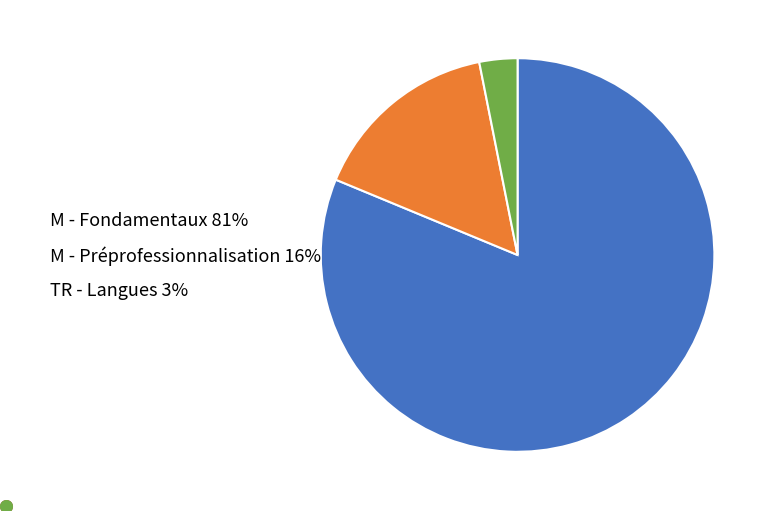

Which category has the smallest portion of the pie?

TR - Langues 3%